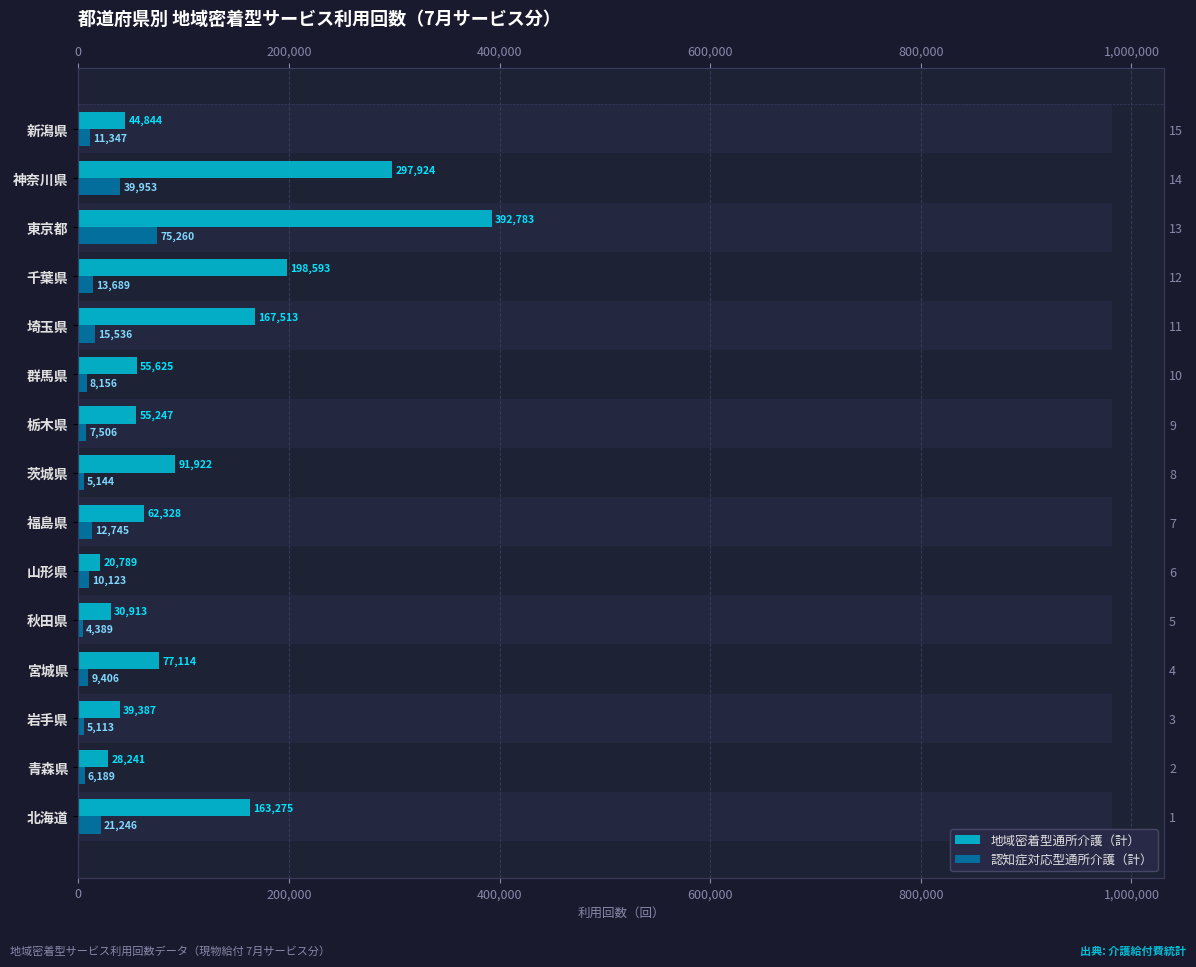

How many values in the 認知症対応型通所介護（計） series are below 10123?

7